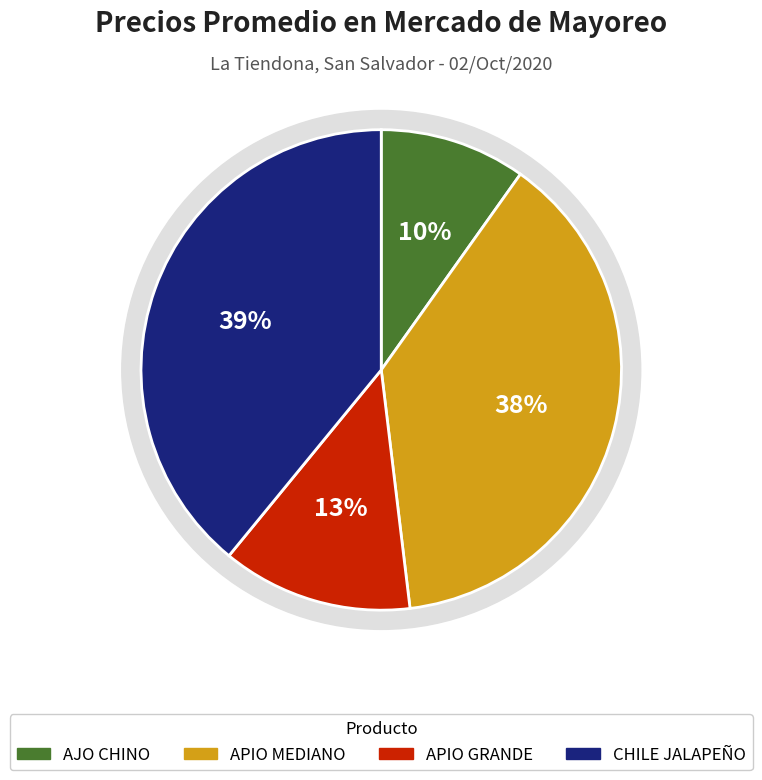

The CHILE VERDE GRANDE slice represents 21% of the pie. True or false?

False